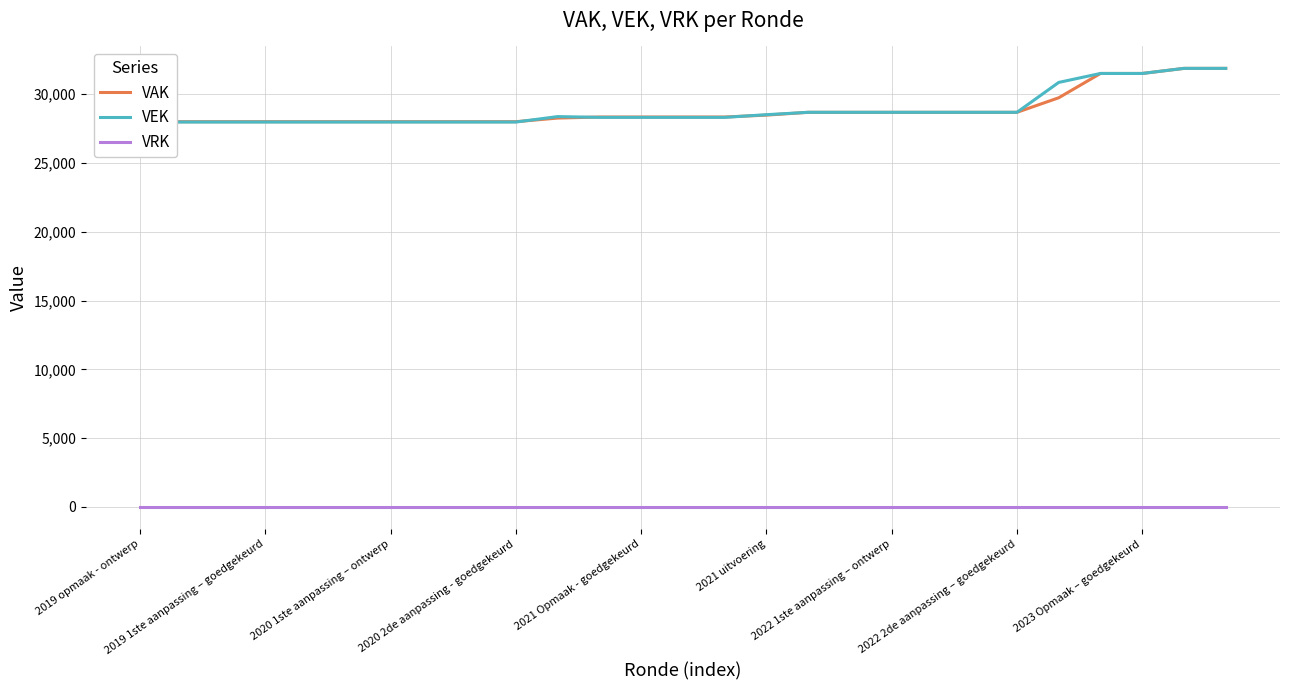

Which category has the lowest value across all series?

2019 opmaak - ontwerp